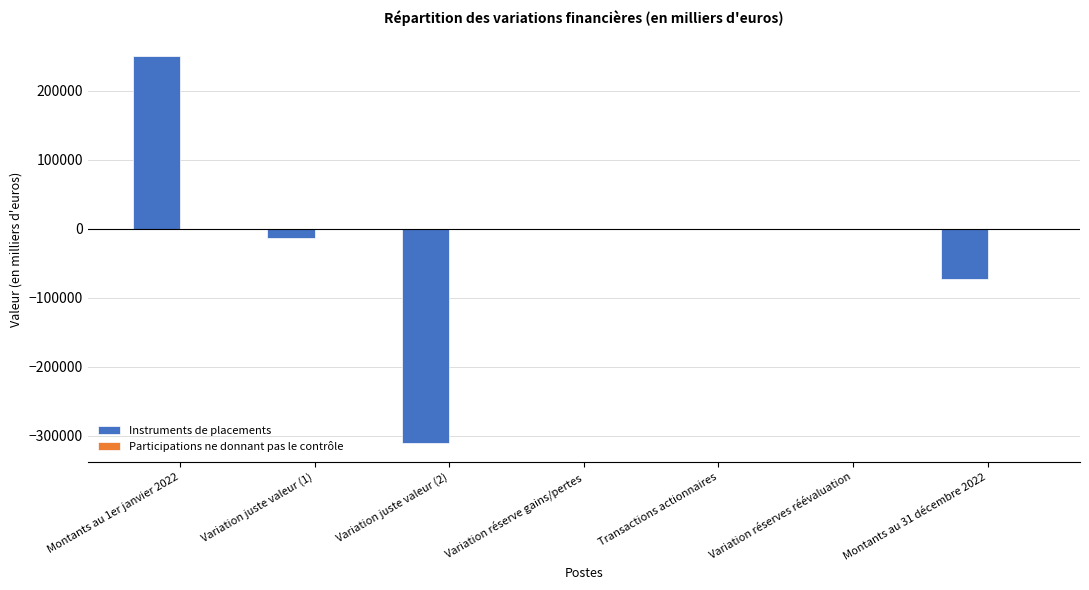

What is the greatest value displayed?

250291